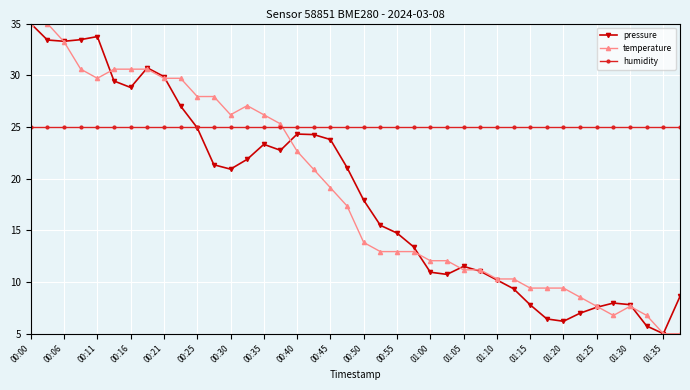

What are all the series names shown in the legend?

pressure, temperature, humidity